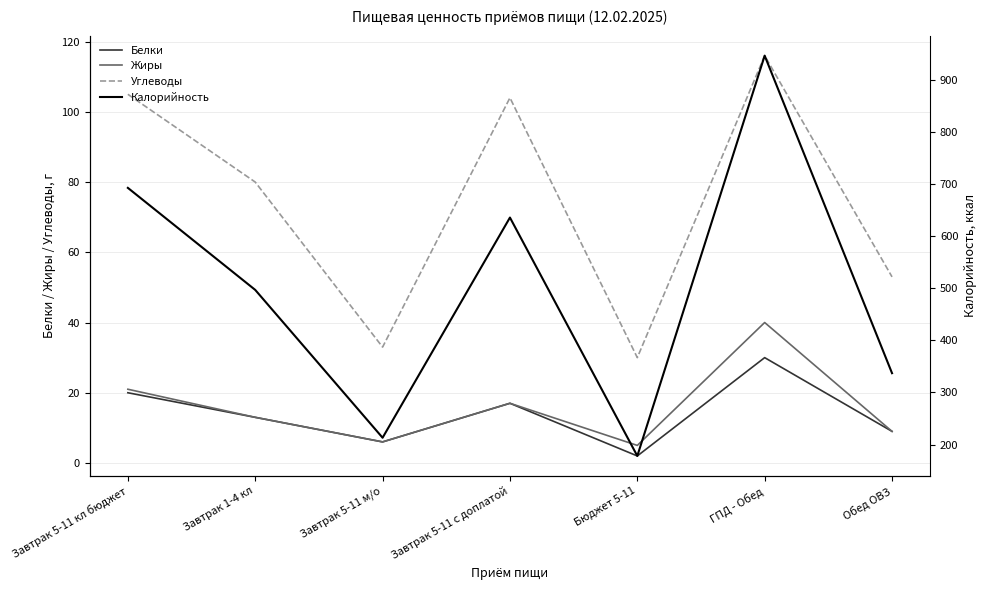

What is the difference between the maximum and minimum values in the Углеводы series?

86